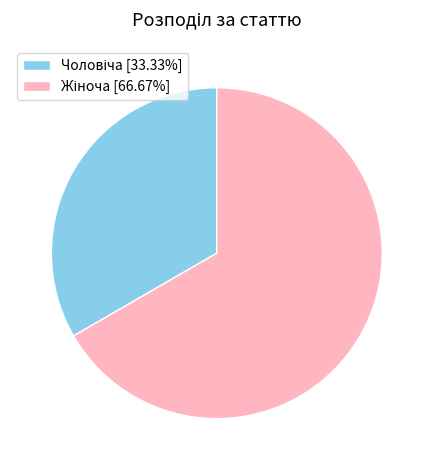

Count the number of slices in the pie.

2